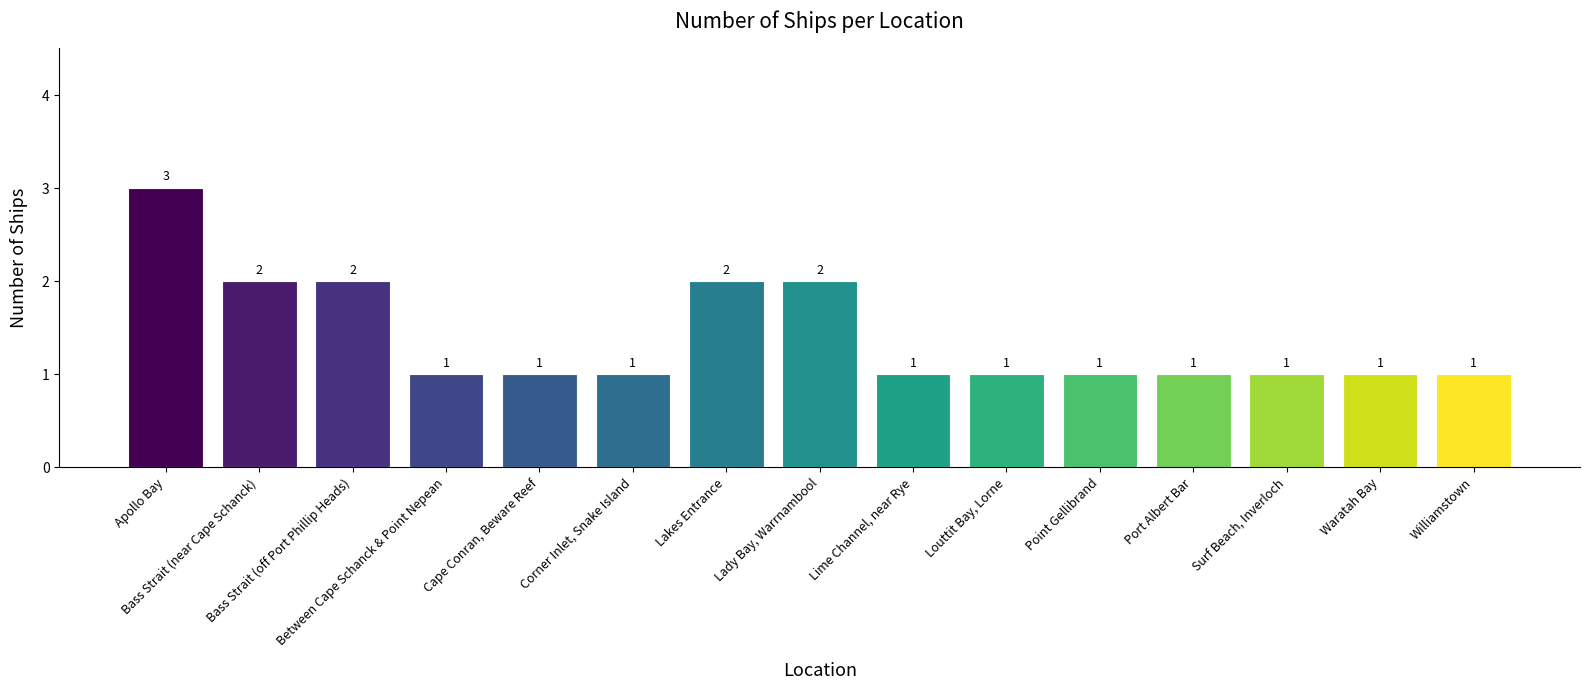

What position from the right is Lakes Entrance?

9